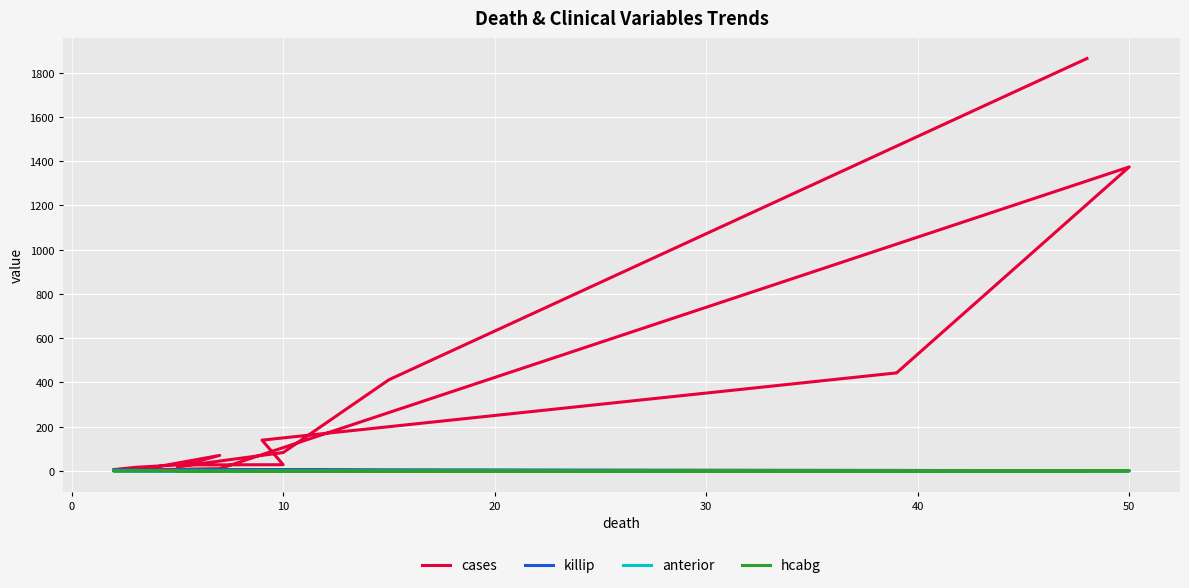

True or false: hcabg and cases intersect in this chart.

False